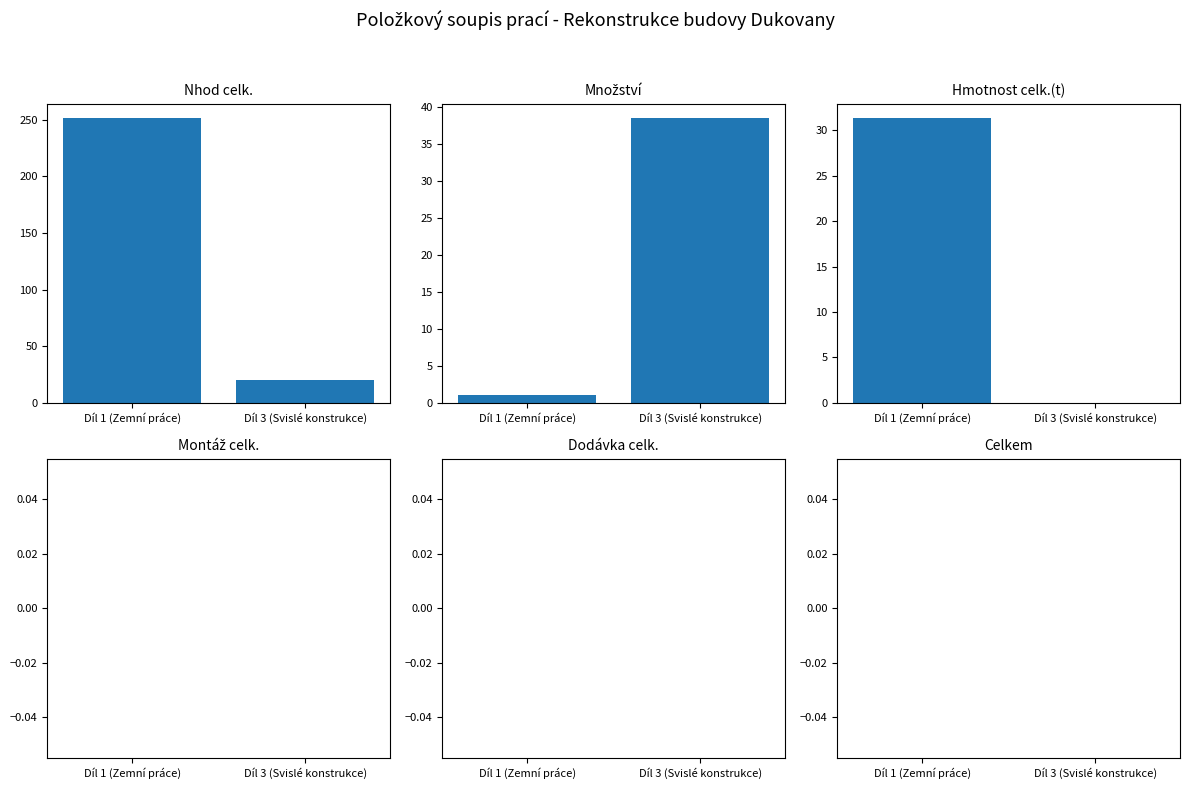

How many data points does each series have?

2